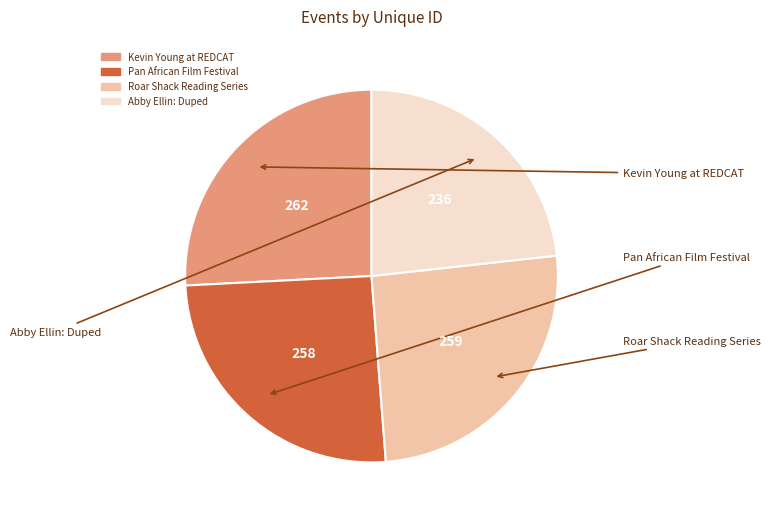

Is there any slice that represents more than half of the pie?

No